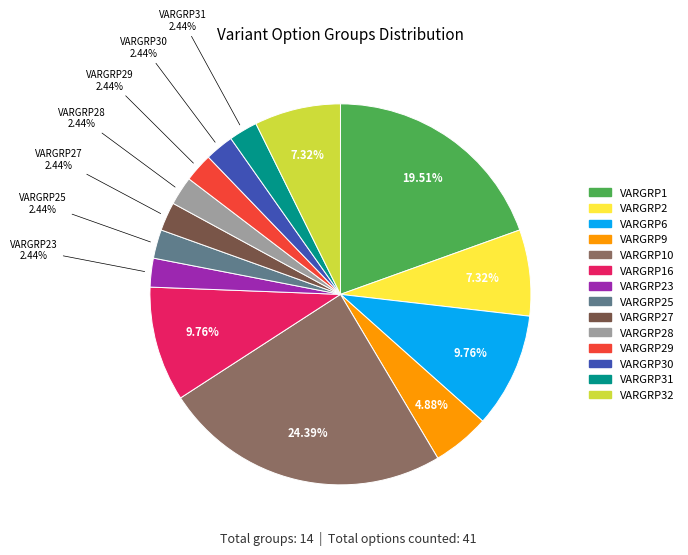

Is there a majority slice in this chart?

No